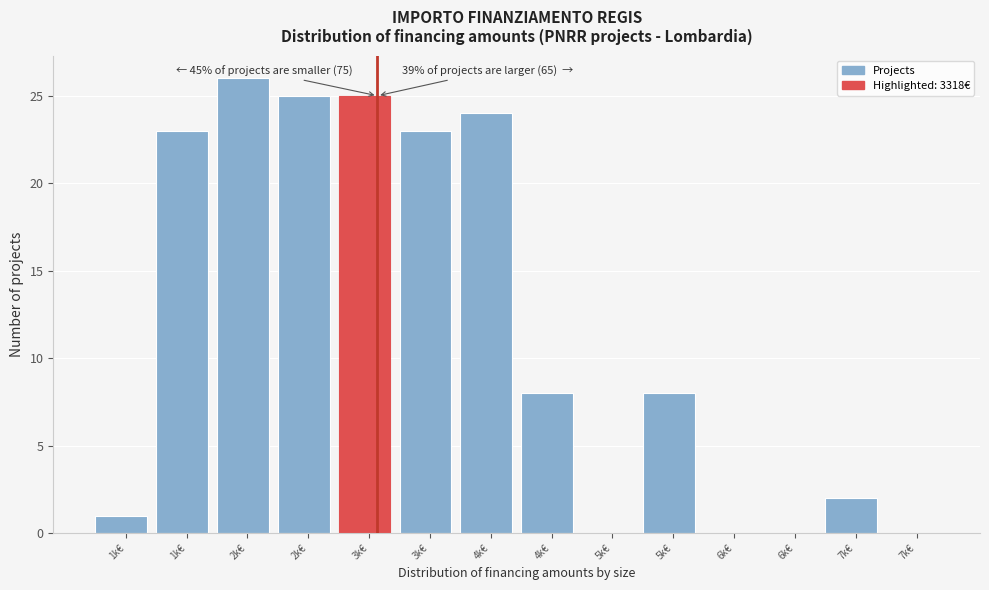

Are the bars horizontal?

No